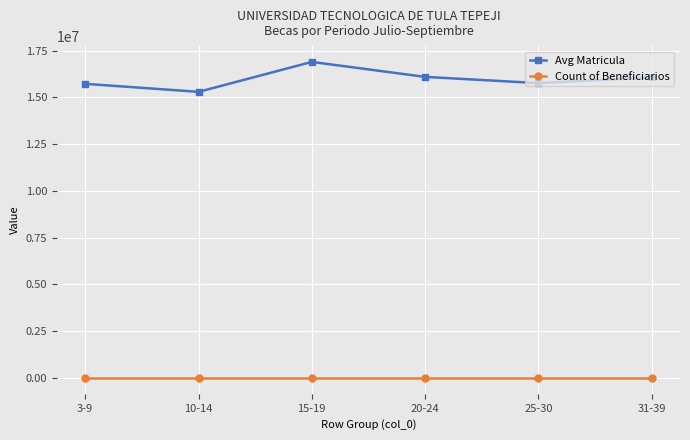

At how many categories does at least one series exceed 2093611?

6